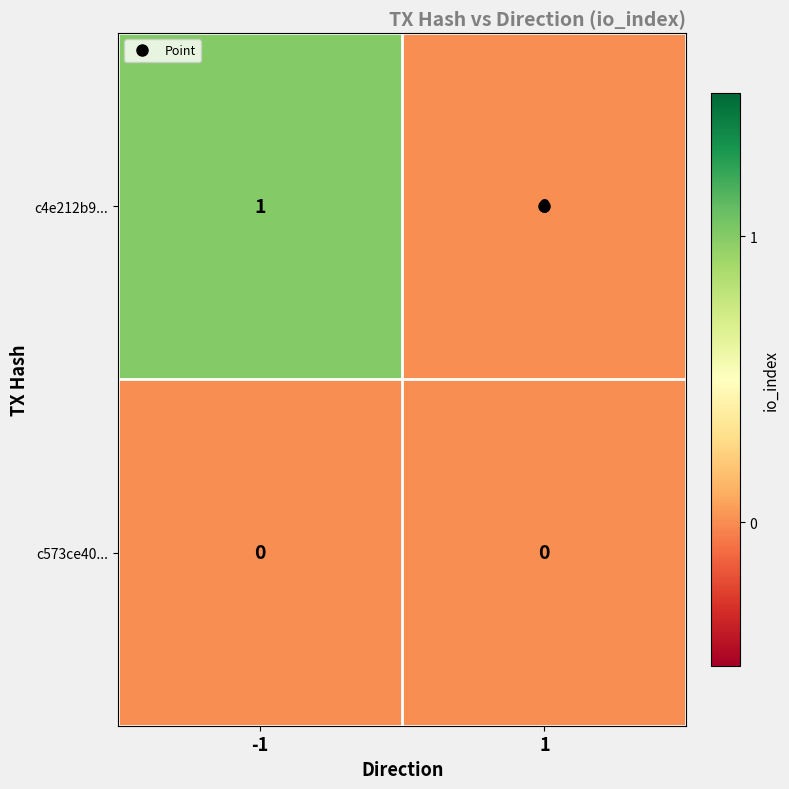

The c573ce40... series shows 0 at -1. True or false?

True